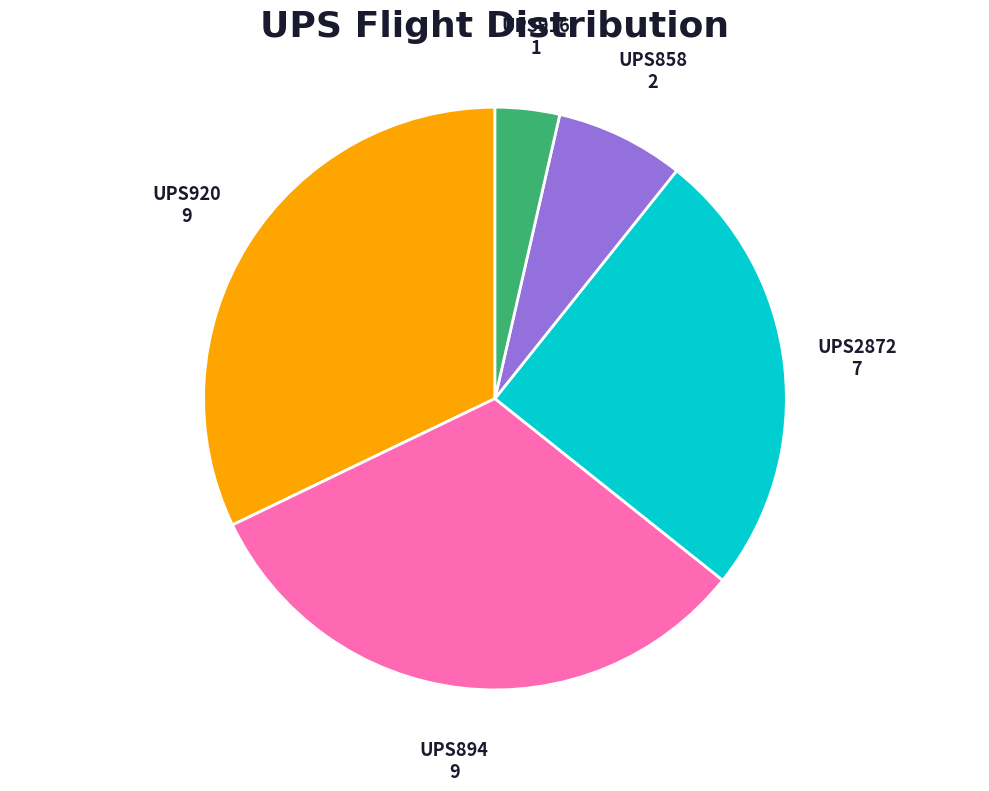

What is the ratio of the value at UPS894 to the value at UPS916?

9.0